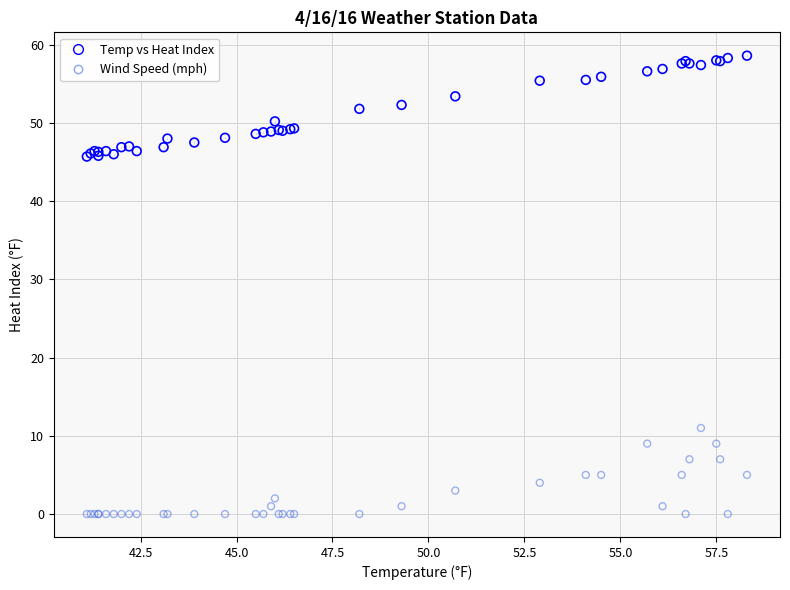

Which series has the largest Y range (max minus min)?

Temp vs Heat Index